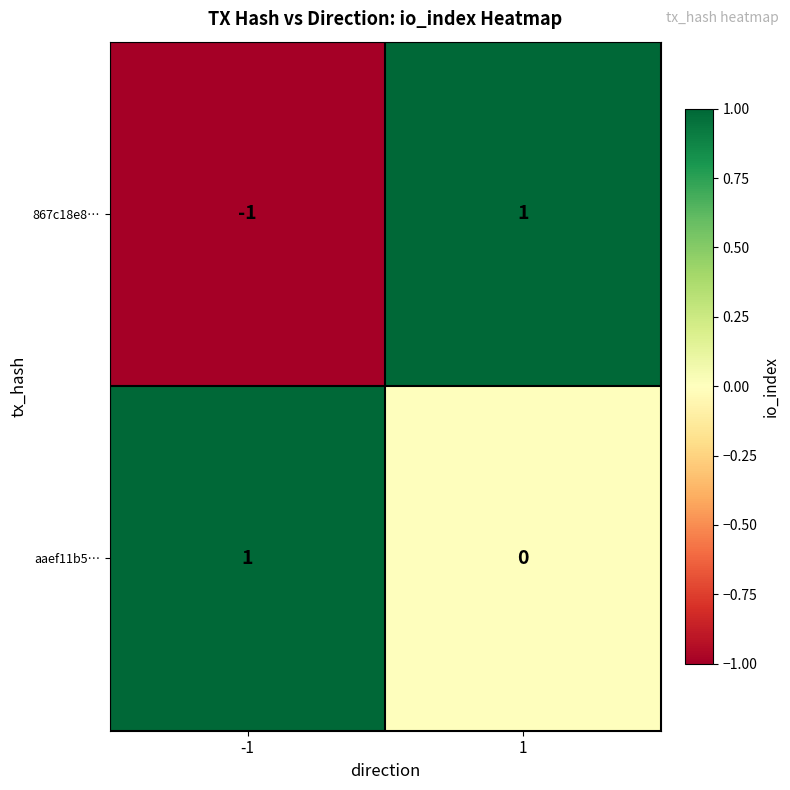

Which series changed the most between -1 and 1?

867c18e8…